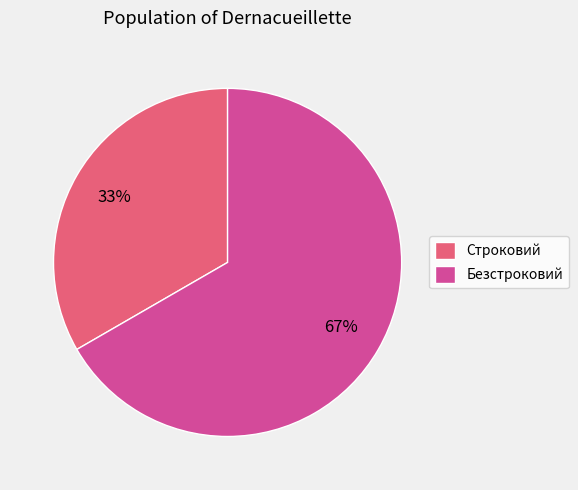

What is the largest slice in the pie chart?

Безстроковий